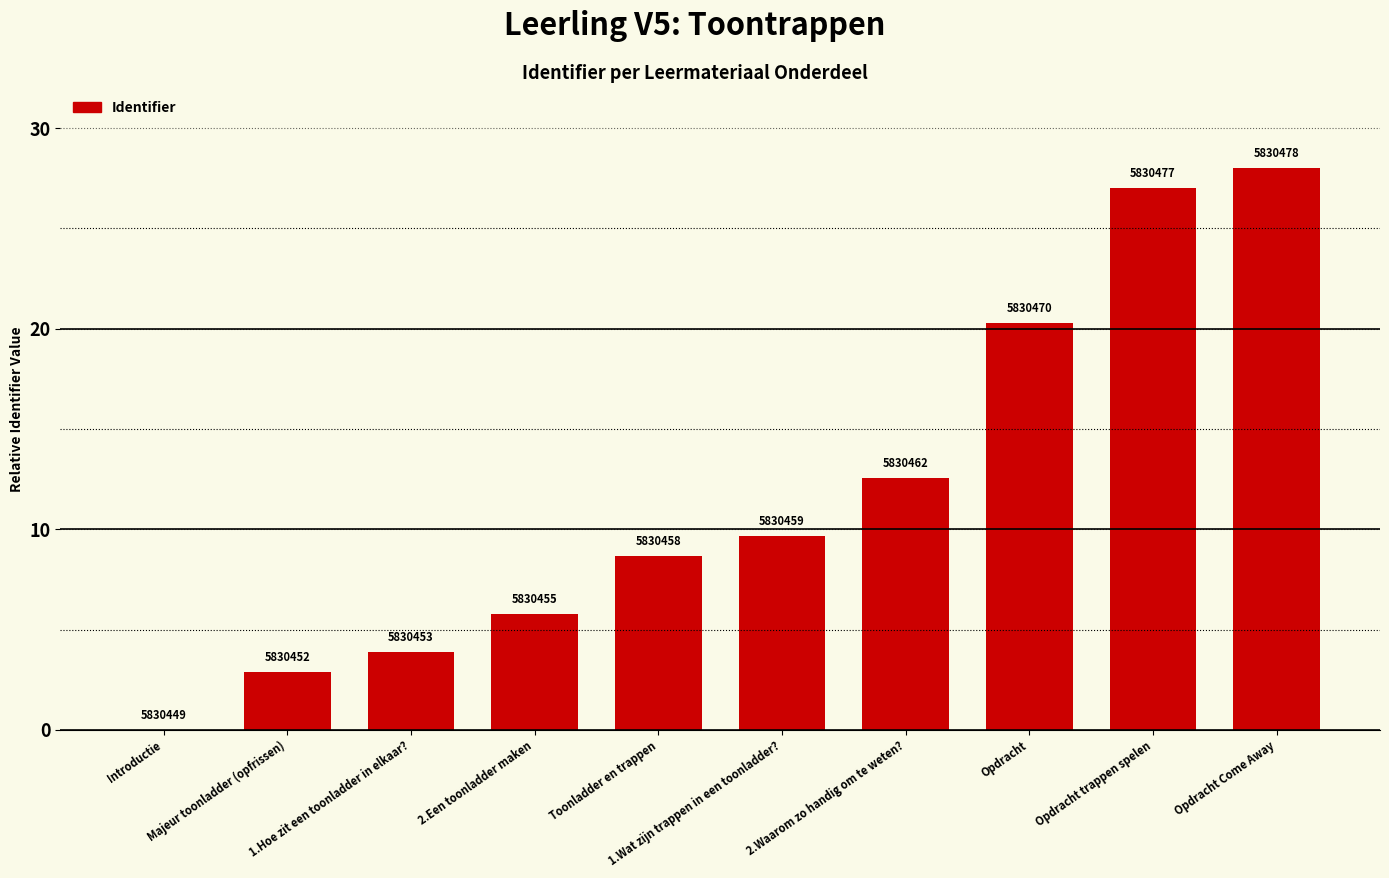

How many distinct data groups are displayed?

1